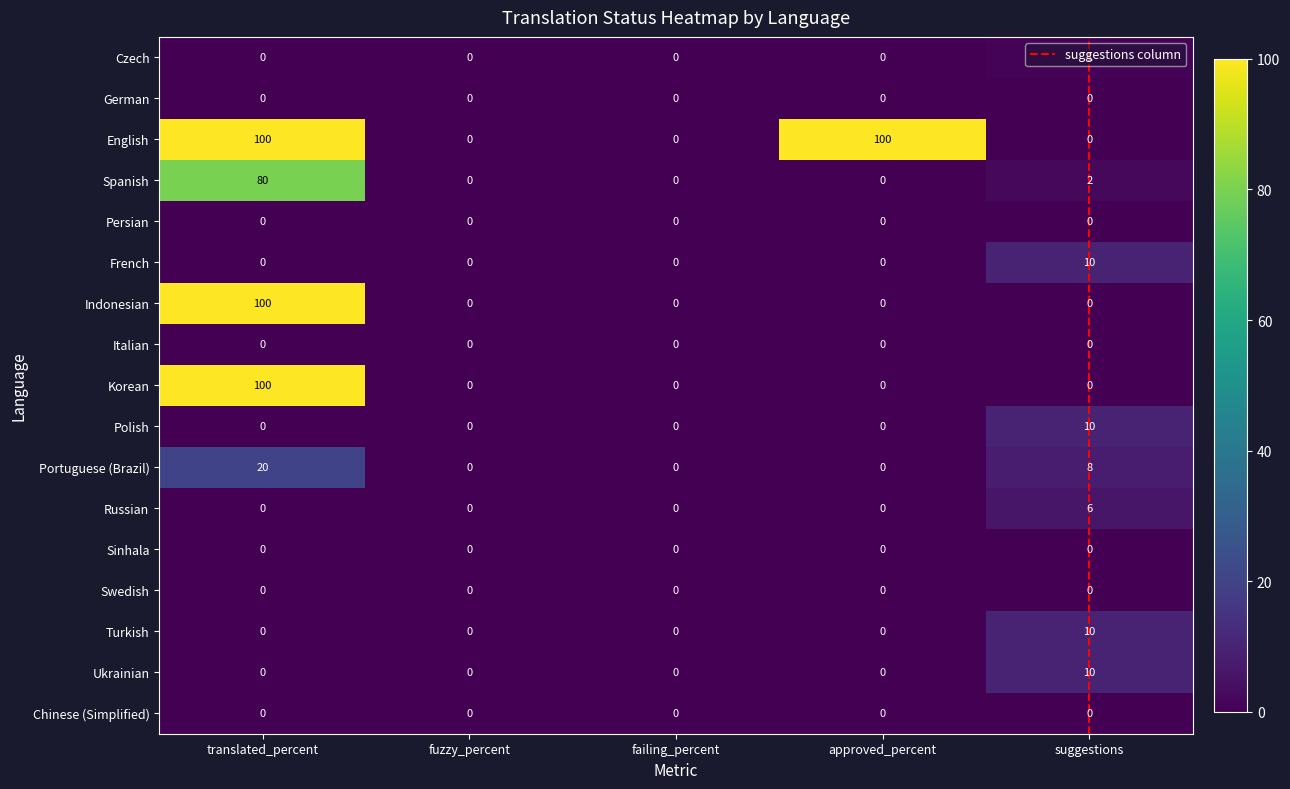

Count the Portuguese (Brazil) values in the range 0 to 8.

4